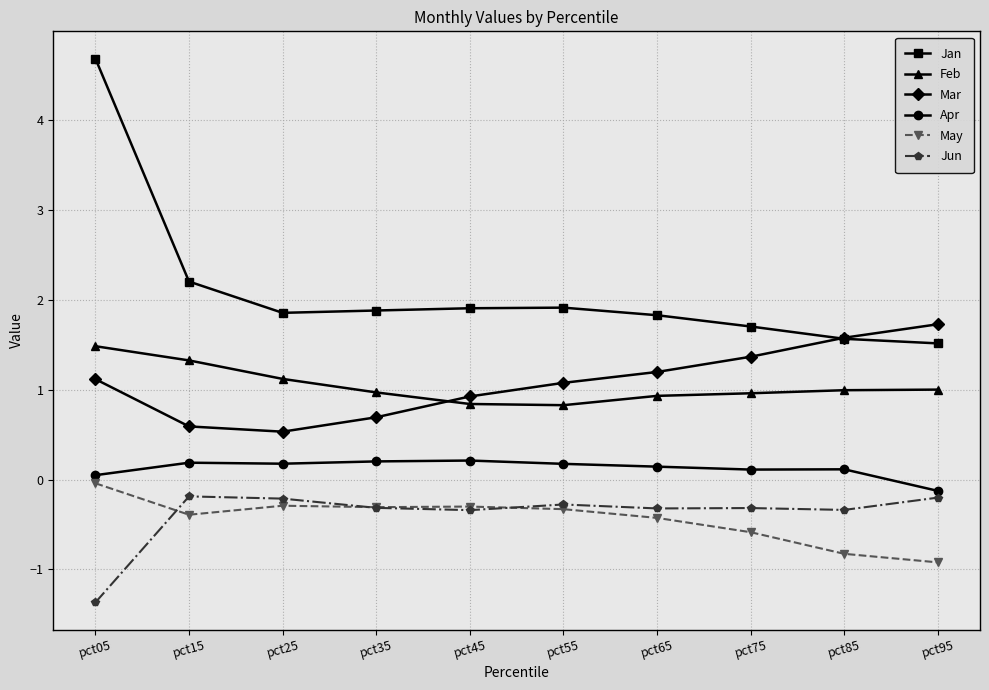

Between pct45 and pct95, which series saw the biggest shift?

Mar